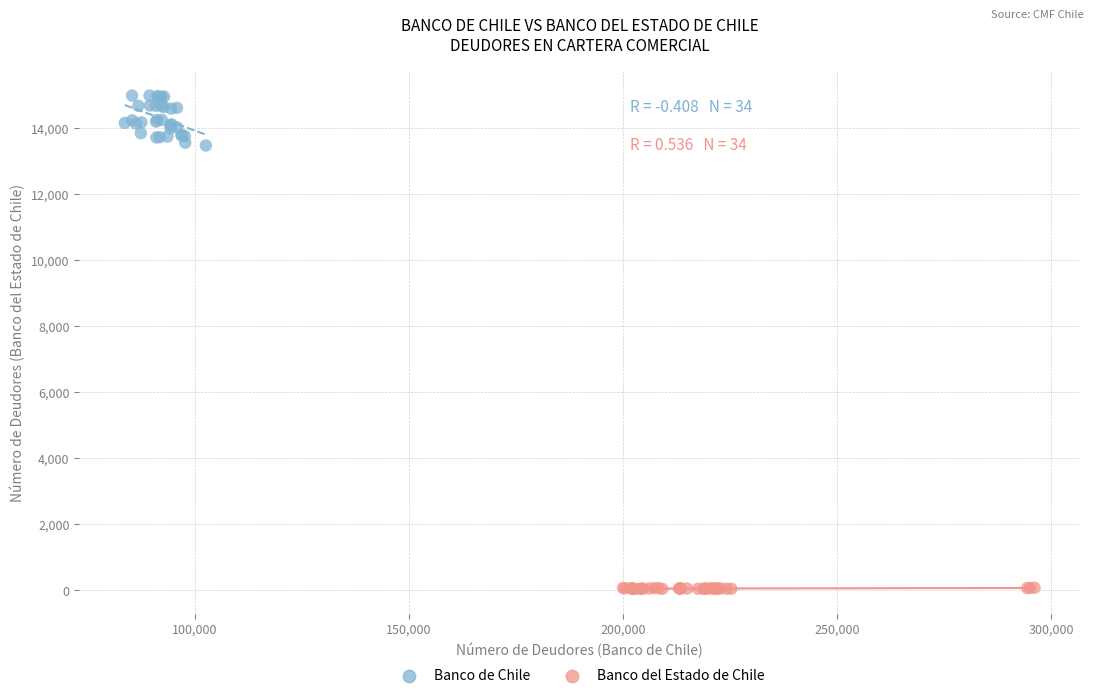

Which series reaches the minimum Y coordinate?

Banco del Estado de Chile